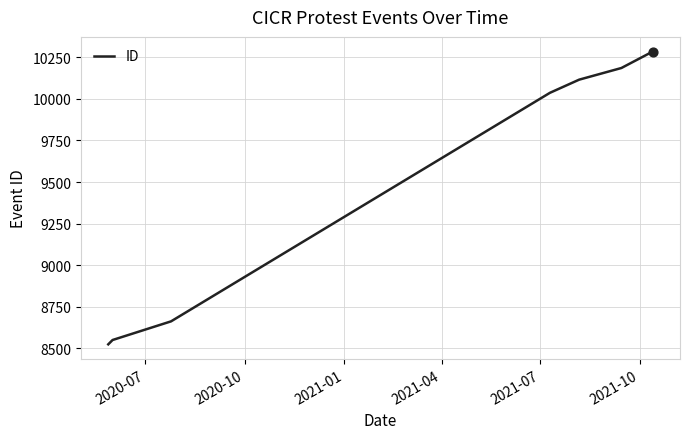

What is the difference between the second highest and minimum values?

1660